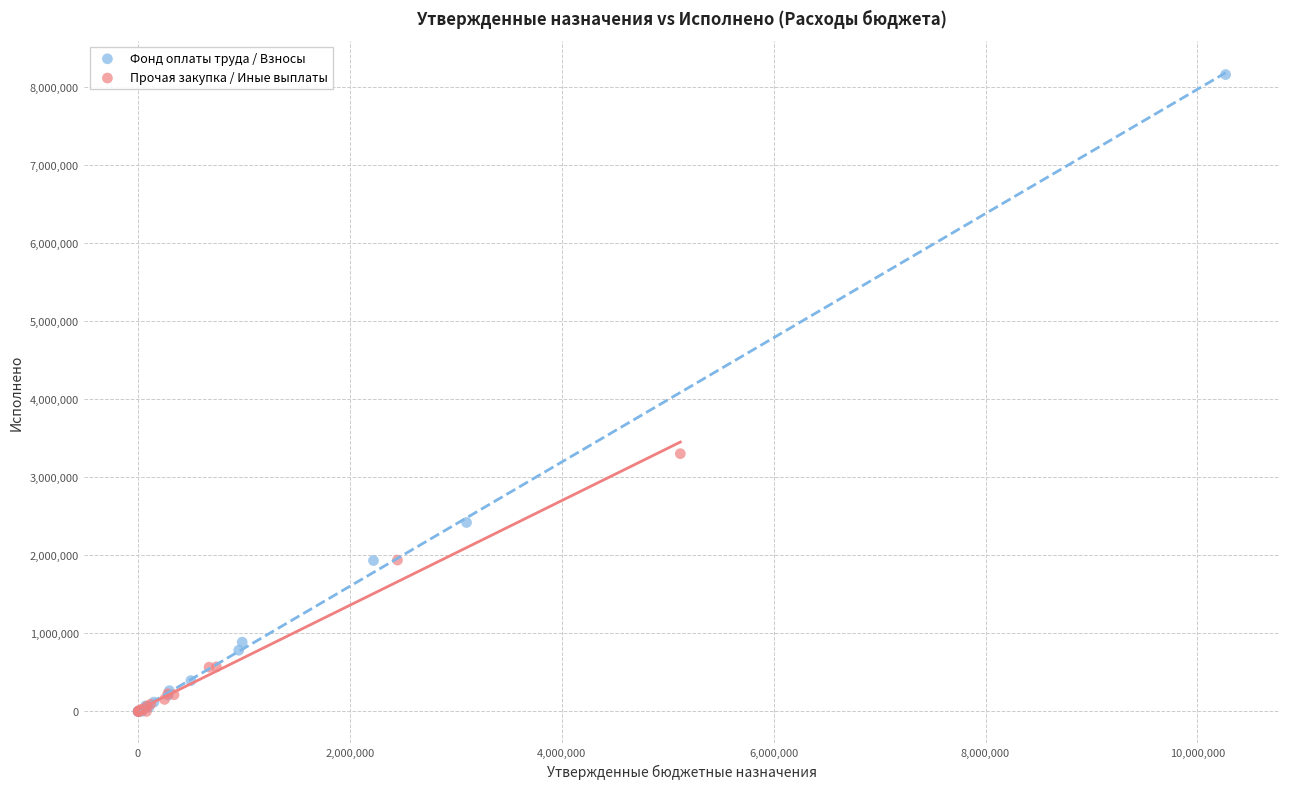

Which series reaches the maximum Y coordinate?

Фонд оплаты труда / Взносы